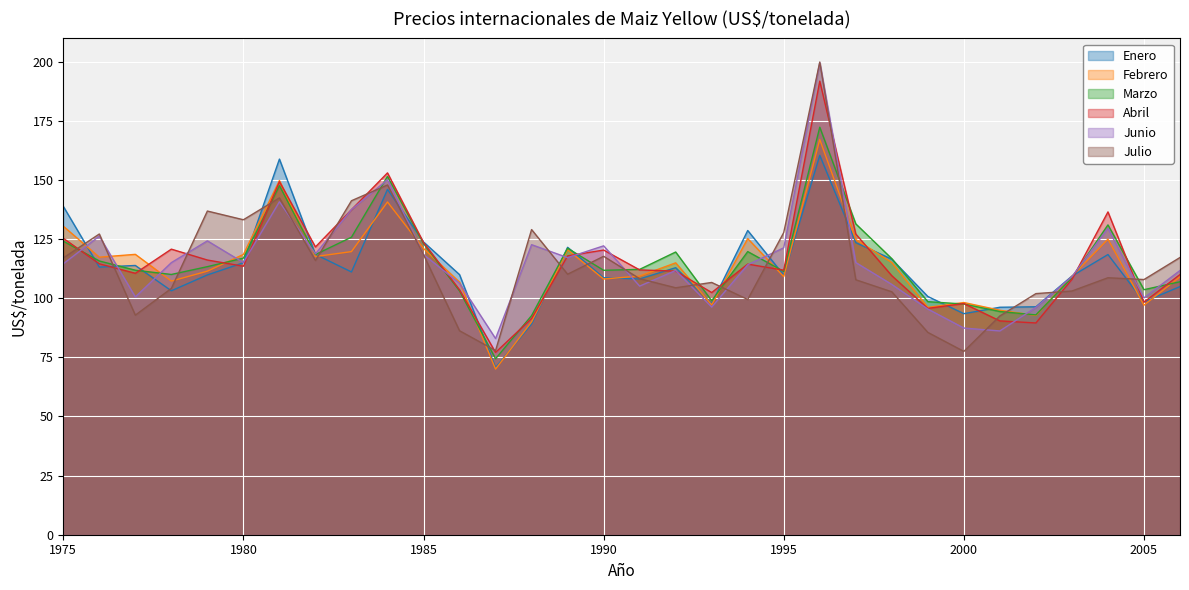

The Enero series shows 27.9 at 1990. True or false?

False